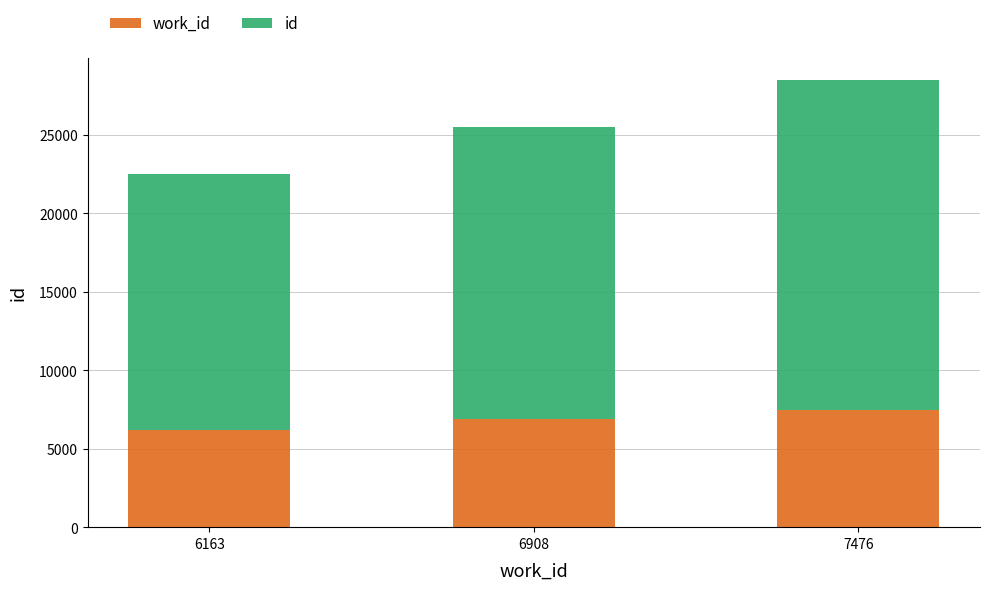

At which category is the sum across all series the highest?

7476